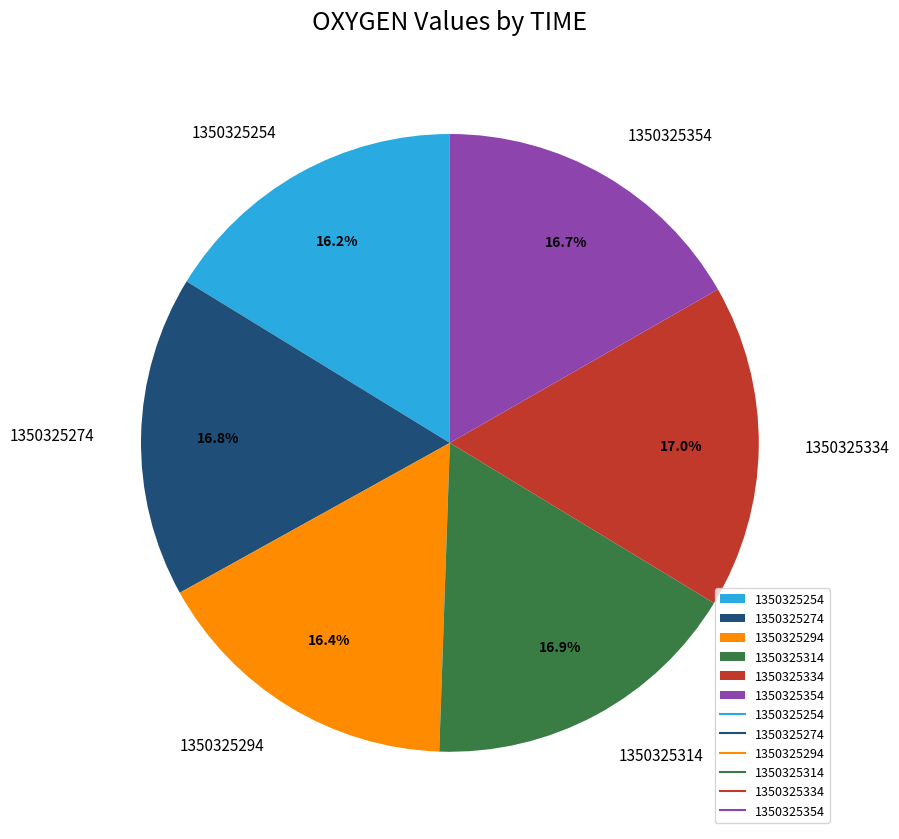

What is the ratio of the value at 1350325334 to the value at 1350325354?

1.0